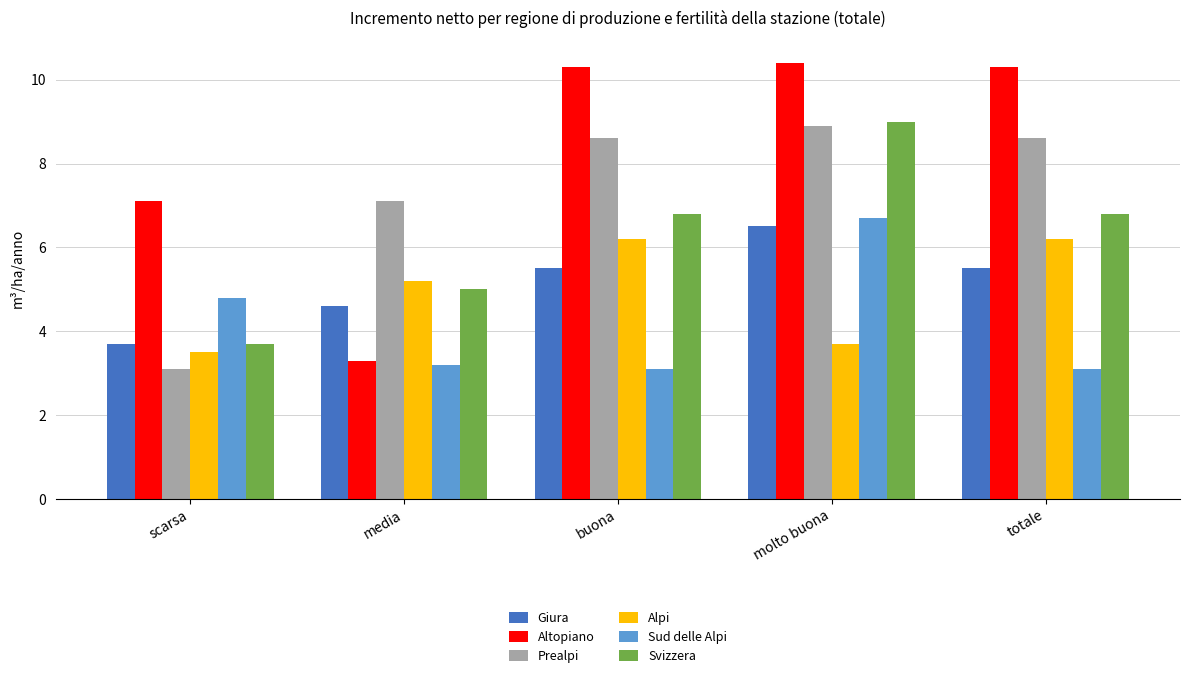

Reading right to left, what are all the values shown in this chart?

Giura: totale=5.5	molto buona=6.5	buona=5.5	media=4.6	scarsa=3.7
Altopiano: totale=10.3	molto buona=10.4	buona=10.3	media=3.3	scarsa=7.1
Prealpi: totale=8.6	molto buona=8.9	buona=8.6	media=7.1	scarsa=3.1
Alpi: totale=6.2	molto buona=3.7	buona=6.2	media=5.2	scarsa=3.5
Sud delle Alpi: totale=3.1	molto buona=6.7	buona=3.1	media=3.2	scarsa=4.8
Svizzera: totale=6.8	molto buona=9.0	buona=6.8	media=5.0	scarsa=3.7